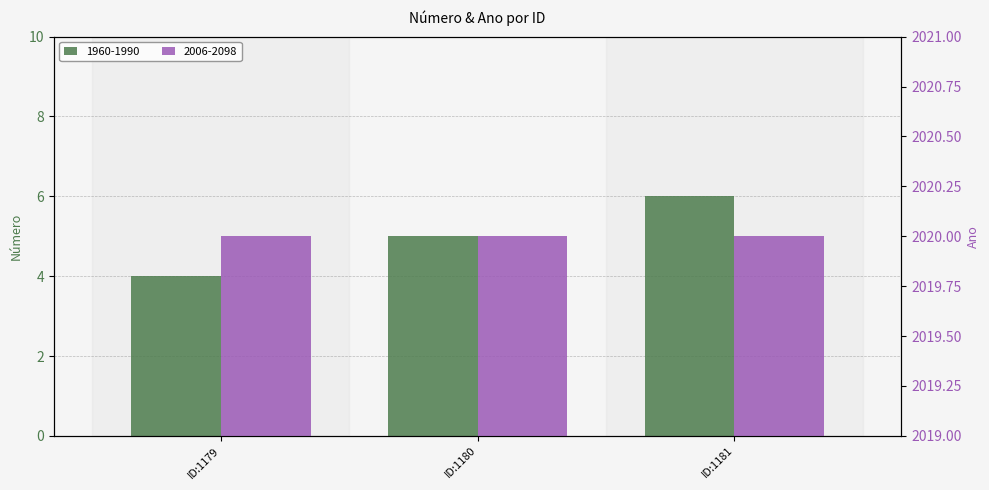

What is the value of the 2nd bar from the left?

5